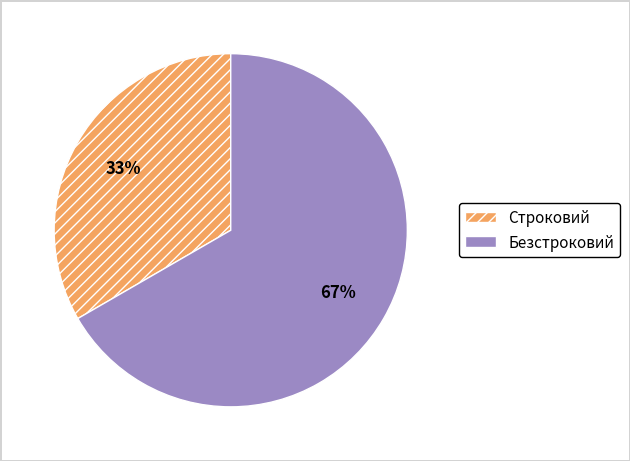

To the nearest percent, what is the combined percentage of Безстроковий and Строковий?

100%